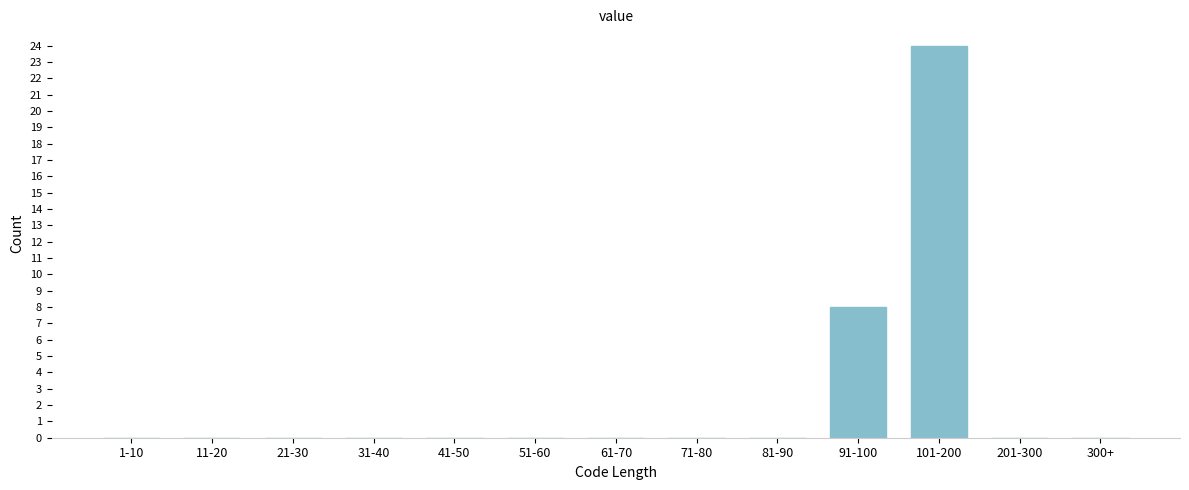

Reading left to right, list all the values displayed in this chart.

1-10=0	11-20=0	21-30=0	31-40=0	41-50=0	51-60=0	61-70=0	71-80=0	81-90=0	91-100=8	101-200=24	201-300=0	300+=0